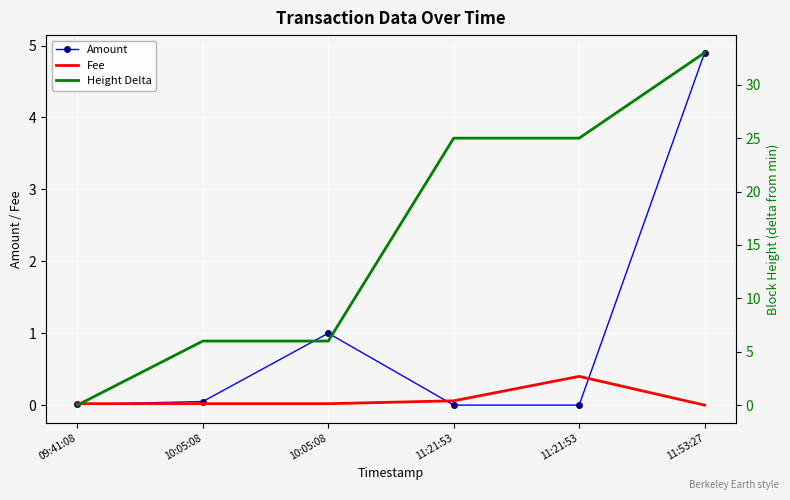

Between 11:53:27 and 09:41:08, which is larger?

11:53:27